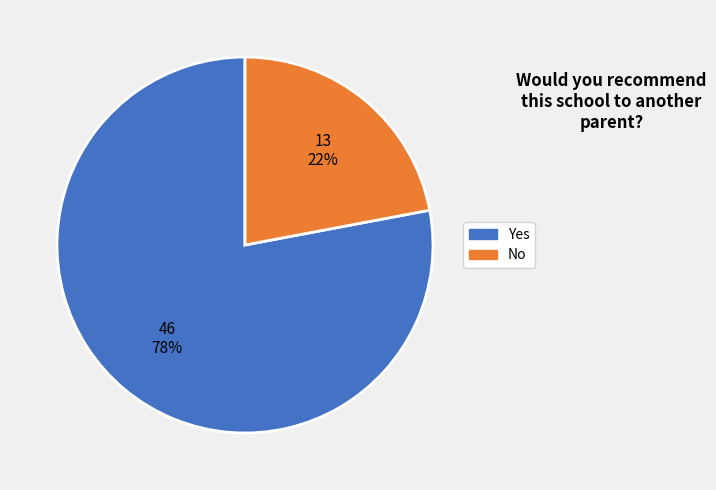

To the nearest percent, what is the difference between the largest and smallest slice percentages?

56%